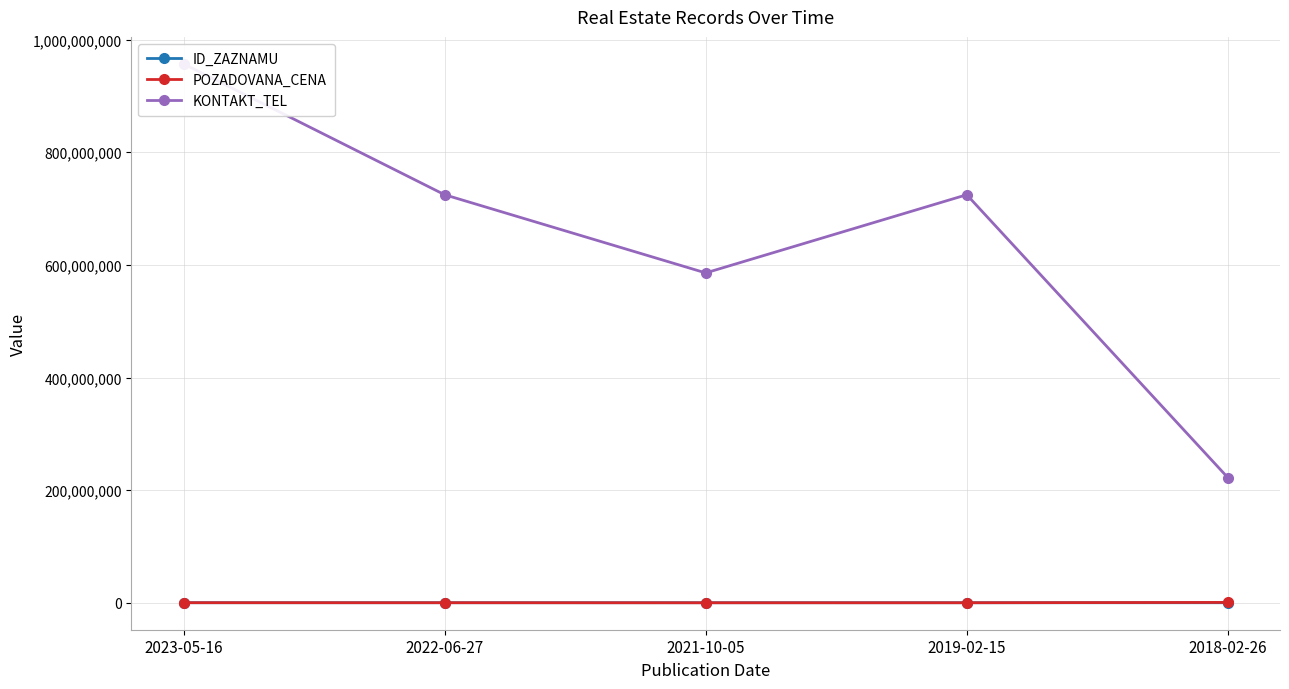

What is the maximum value for KONTAKT_TEL?

956957253